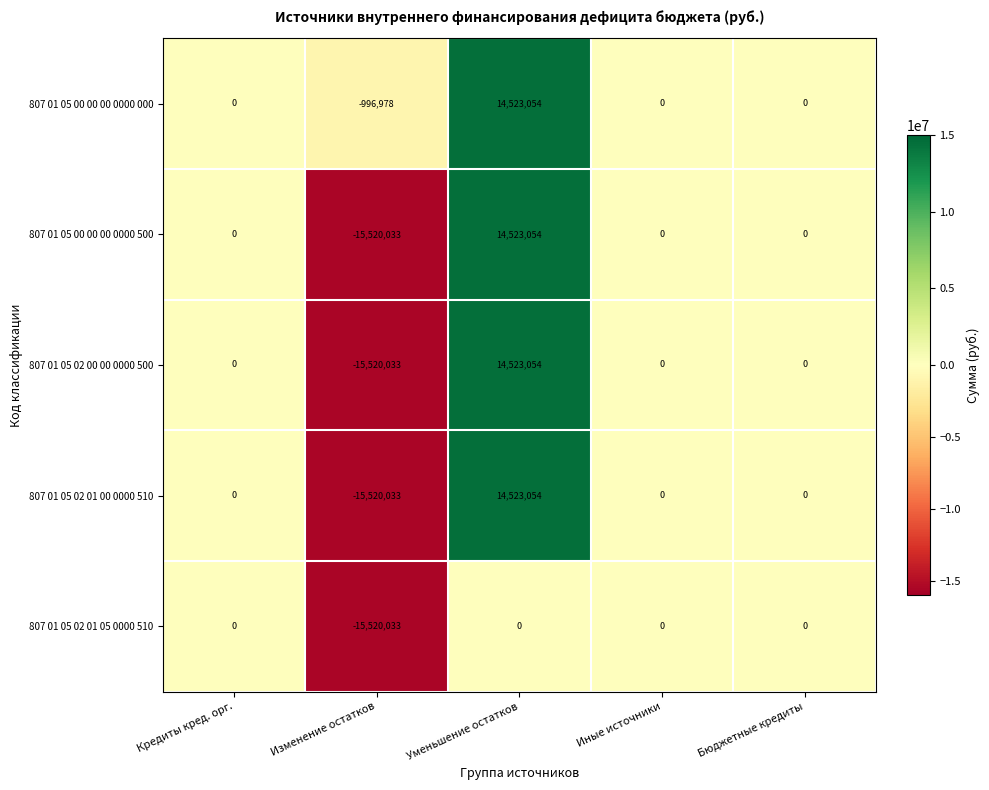

True or false: 807 01 05 00 00 00 0000 500 has a value of 9196844 at Бюджетные кредиты.

False